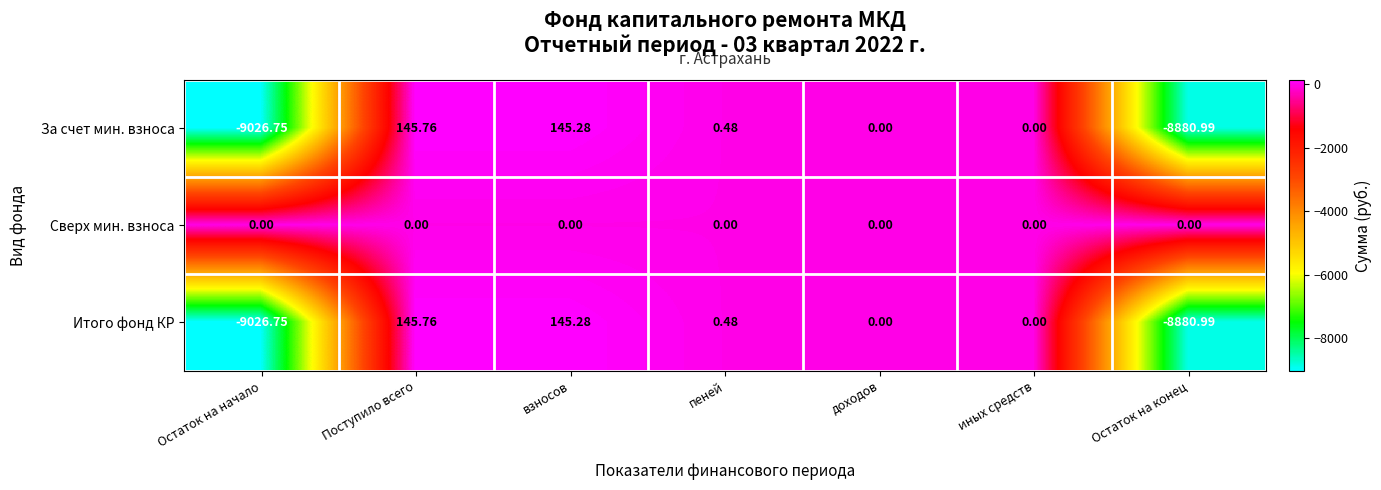

Count the number of data series in this chart.

3